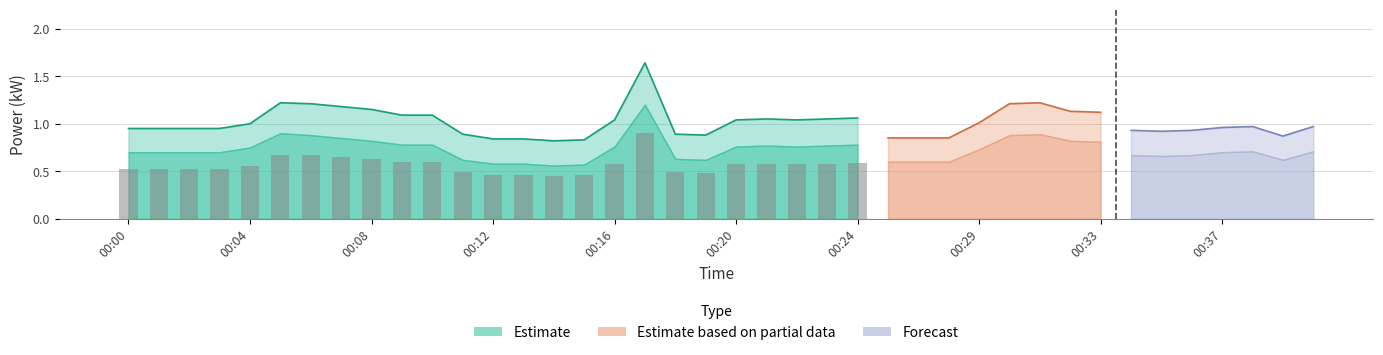

What is the sum of all power_lower values?

29.2